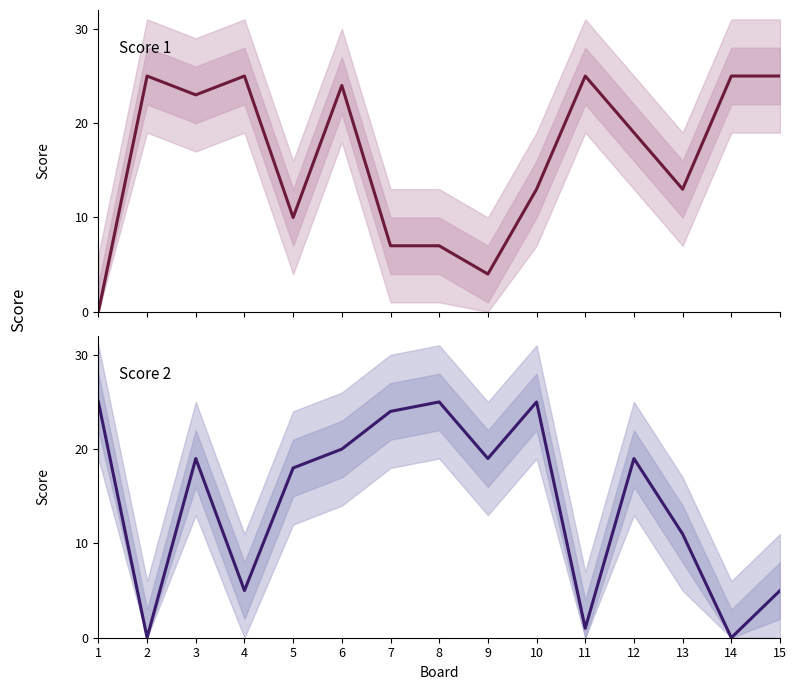

What is the difference between the highest and lowest values at 7?

17